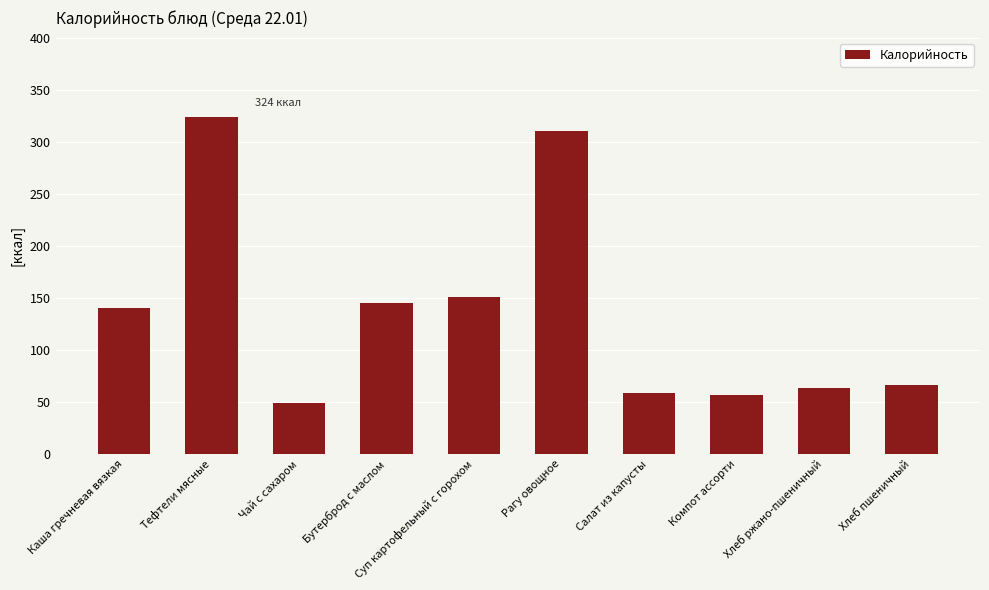

Approximately how many times larger is the value at Тефтели мясные compared to Компот ассорти?

5.7